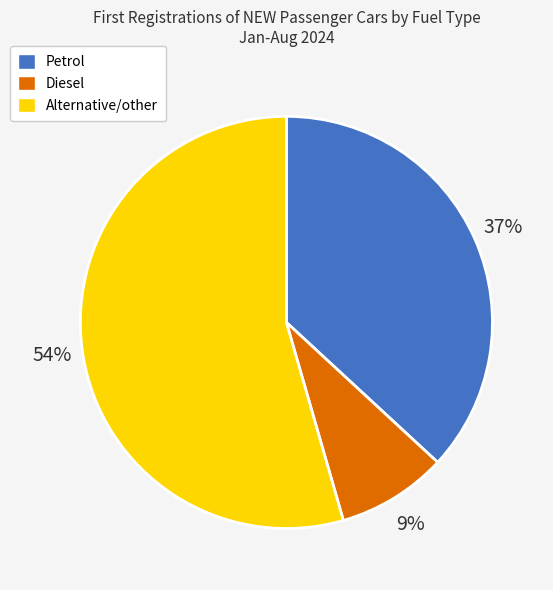

Do Diesel and Alternative/other together represent more than half of the pie?

Yes